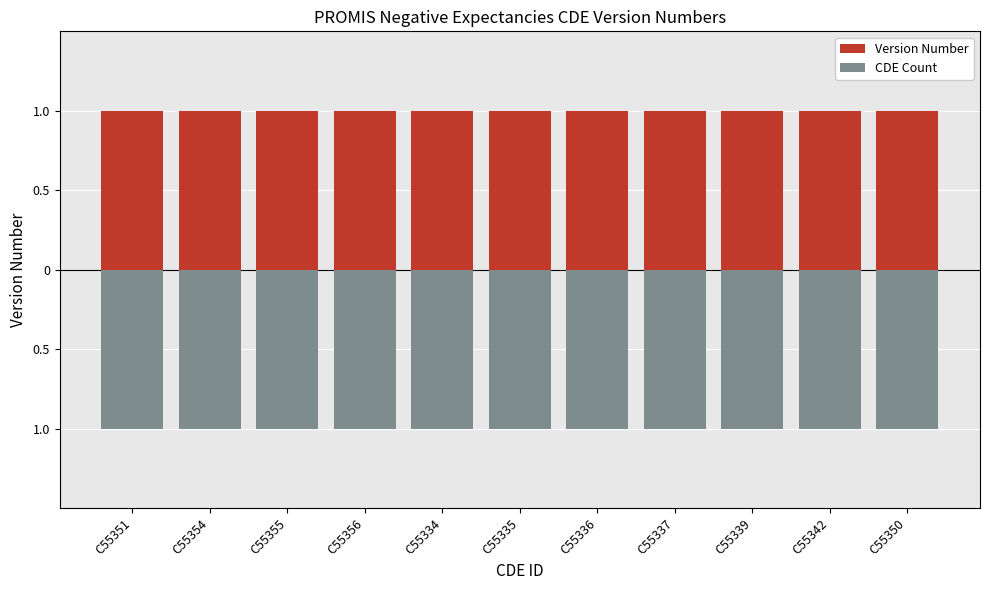

What are all the series names shown in the legend?

Version Number, CDE Count